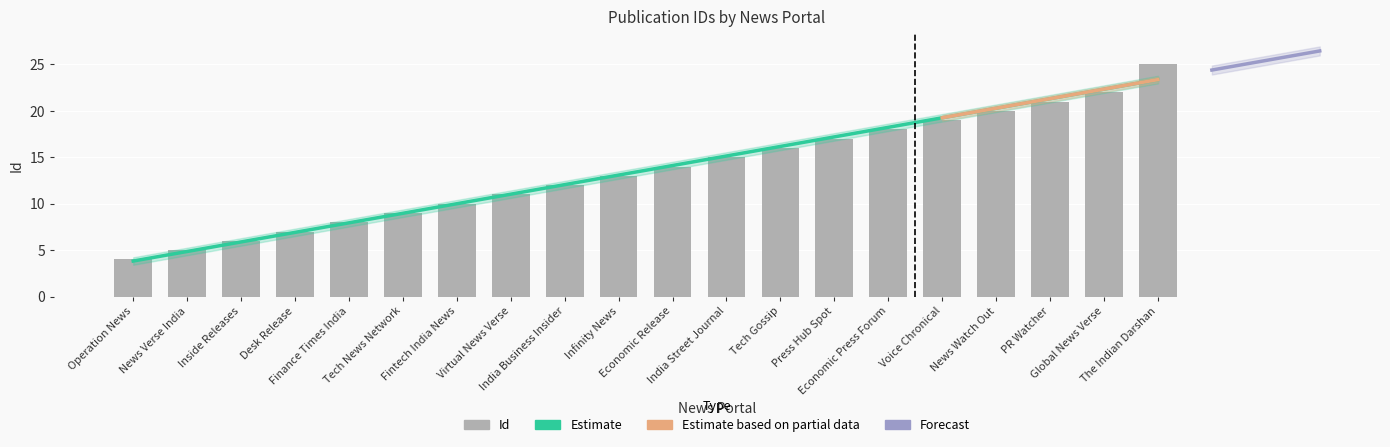

What is the ratio of the value at Operation News to the value at Fintech India News?

0.4